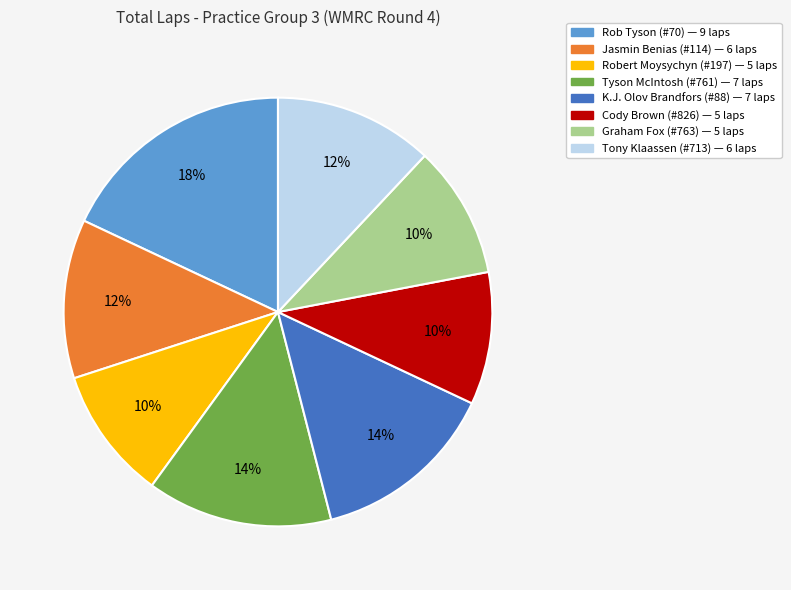

To the nearest percent, what is the difference between the largest and smallest slice percentages?

8%